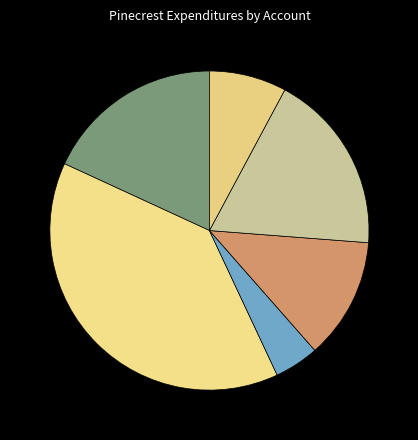

How many slices are in this pie chart?

6